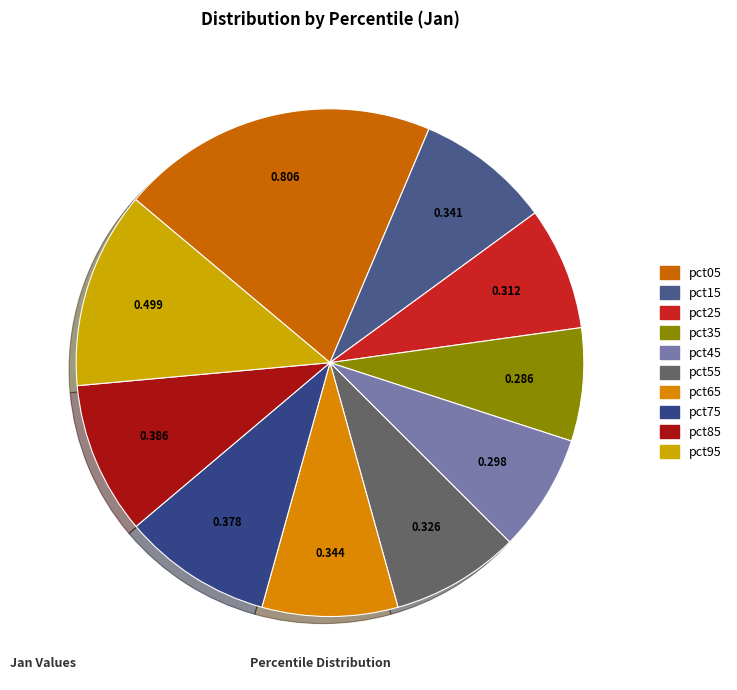

Which slice is the largest?

pct05